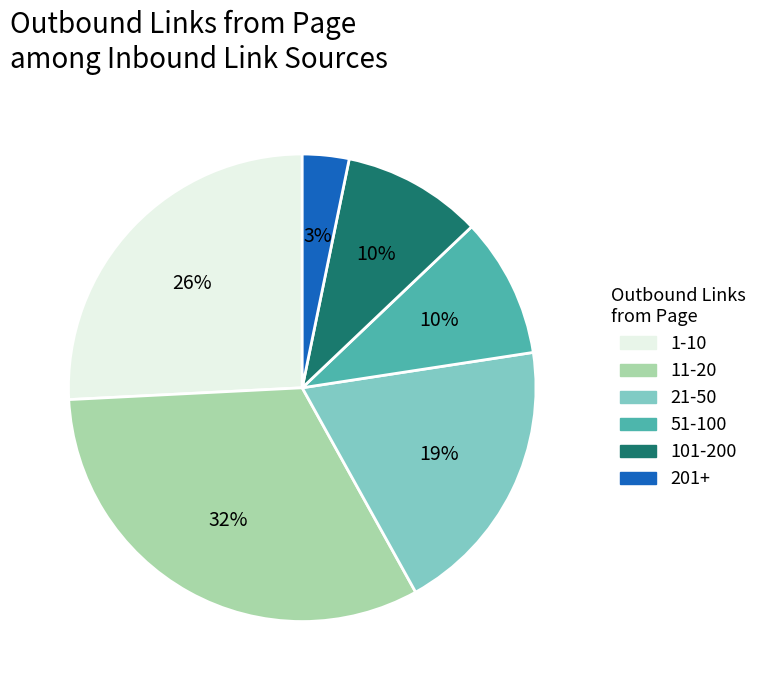

What percentage is the 51-100 slice, to the nearest percent?

10%